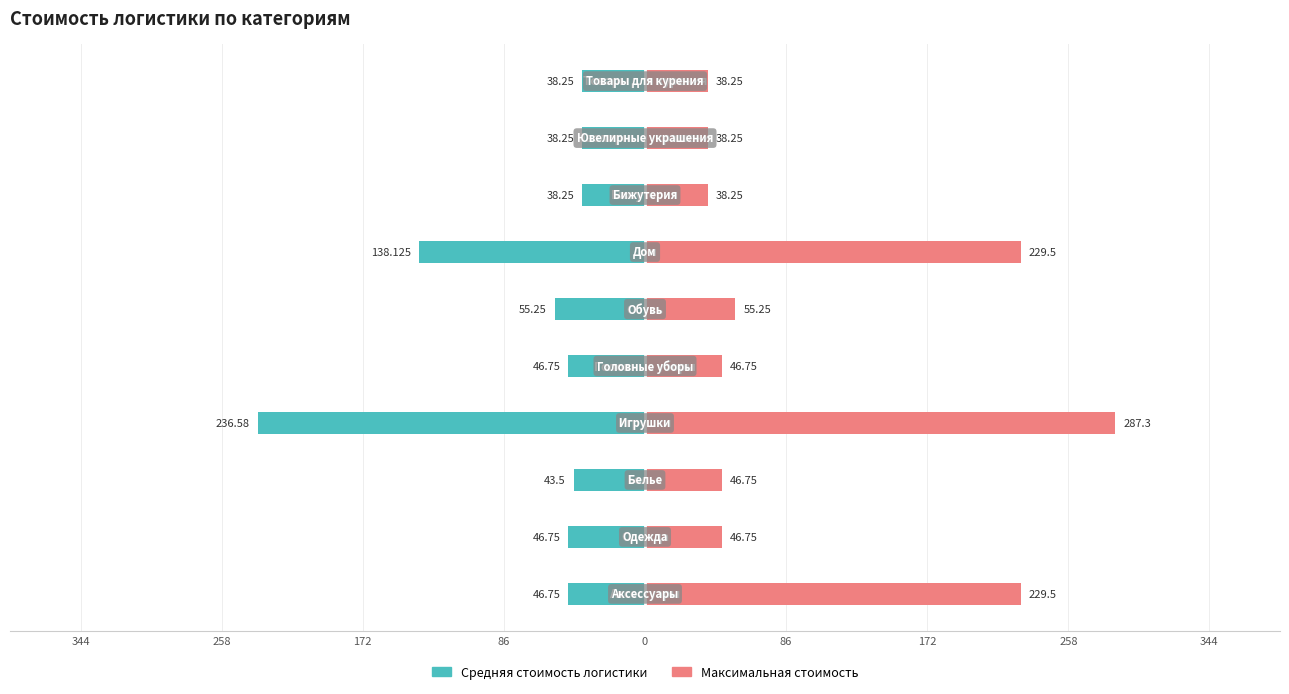

Are the bars grouped side by side (vs. stacked)?

Yes